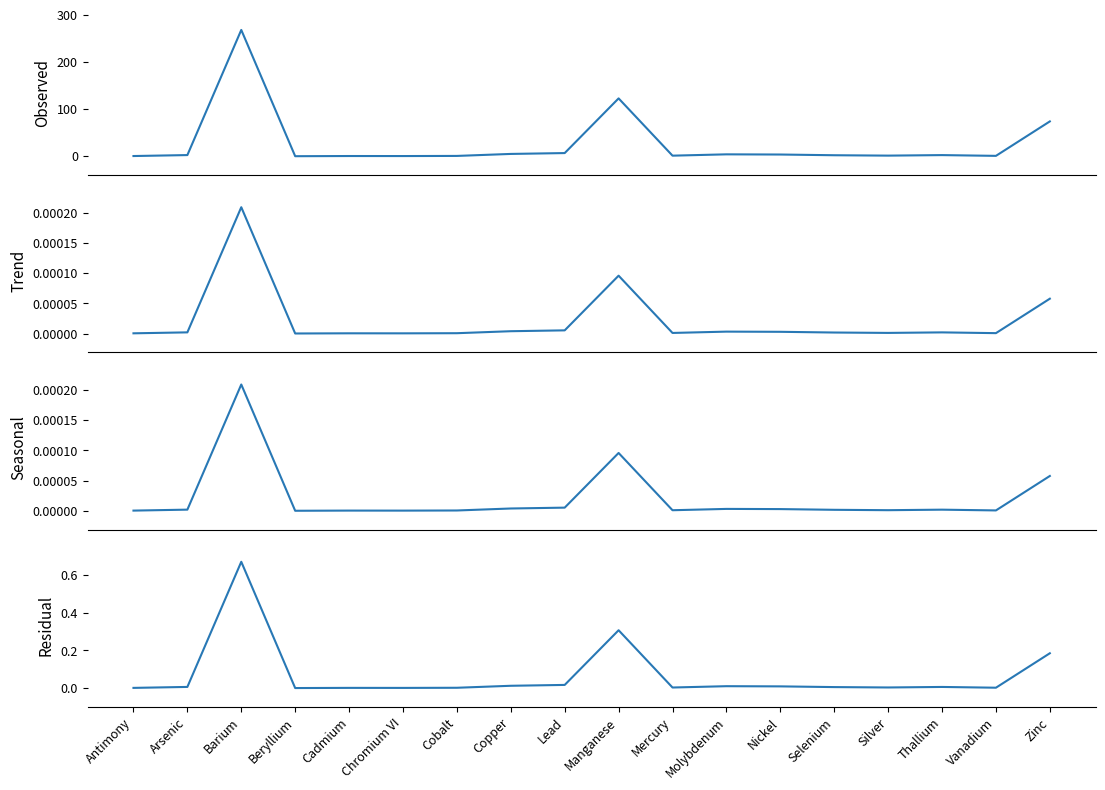

Which series changed the most between Cobalt and Vanadium?

Requested PTE (lb/yr)